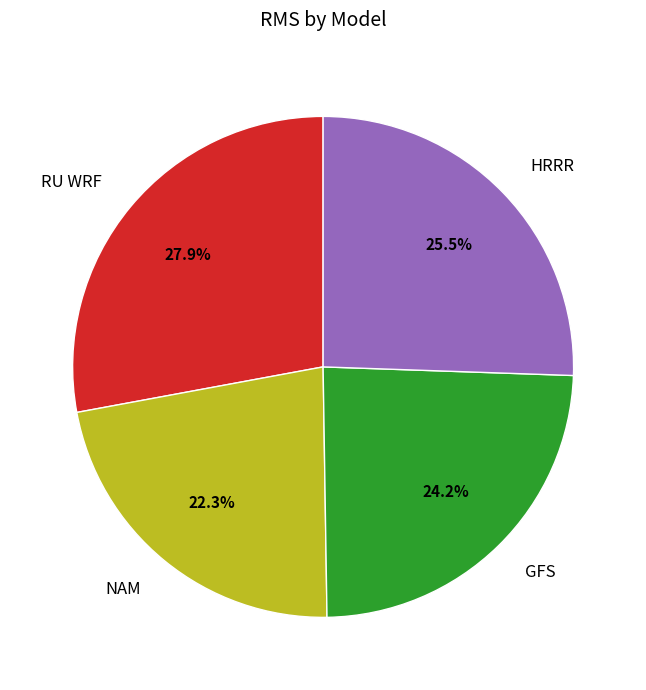

Count the number of slices in the pie.

4